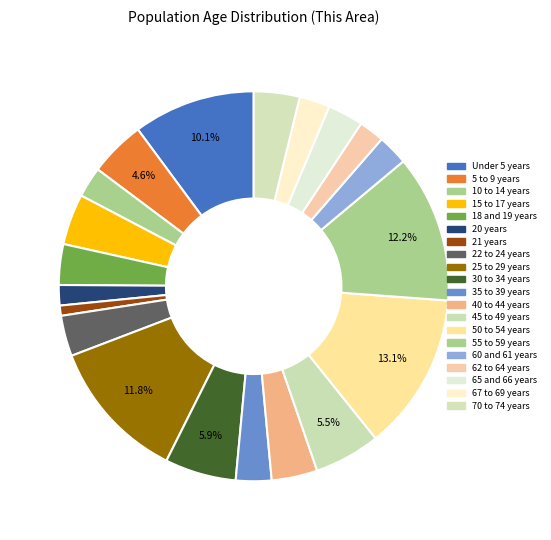

Rank the categories by value from lowest to highest.

21 years, 20 years, 62 to 64 years, 10 to 14 years, 60 and 61 years, 67 to 69 years, 35 to 39 years, 65 and 66 years, 18 and 19 years, 22 to 24 years, 40 to 44 years, 70 to 74 years, 15 to 17 years, 5 to 9 years, 45 to 49 years, 30 to 34 years, Under 5 years, 25 to 29 years, 55 to 59 years, 50 to 54 years